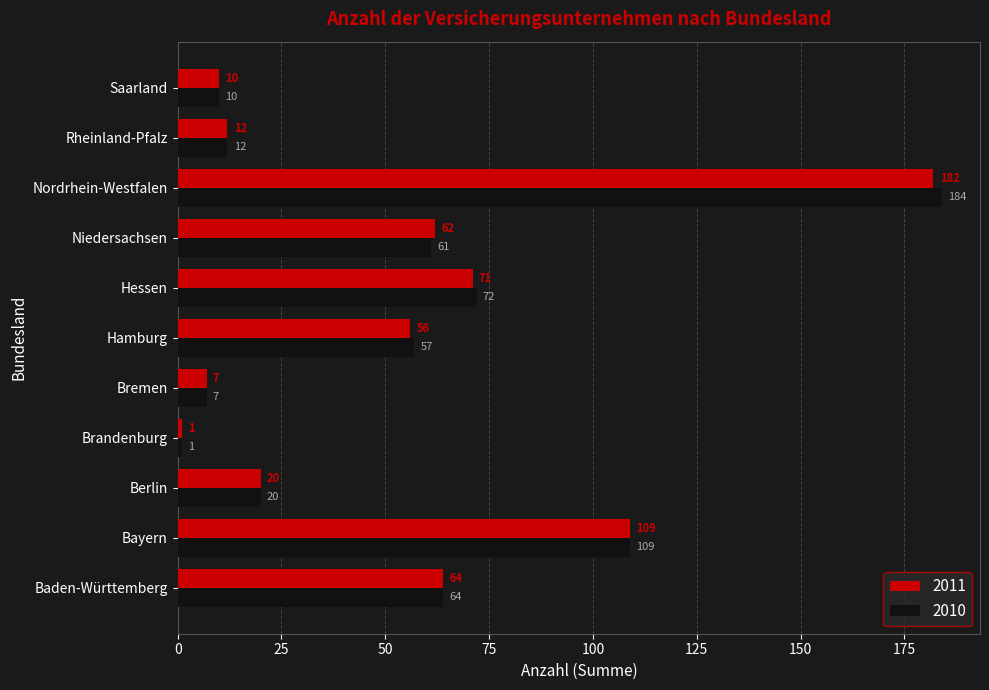

What is the lowest value of the 2010 series?

1